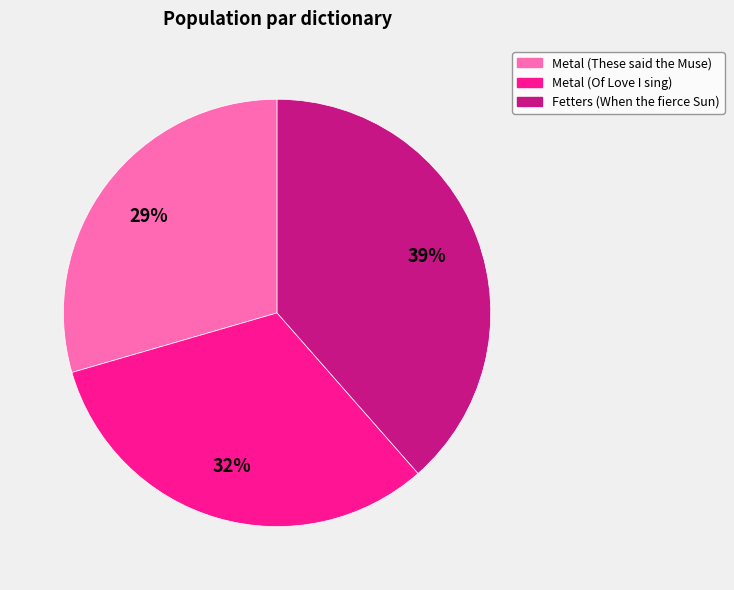

Rank the categories by value from highest to lowest.

Fetters (When the fierce Sun), Metal (Of Love I sing), Metal (These said the Muse)